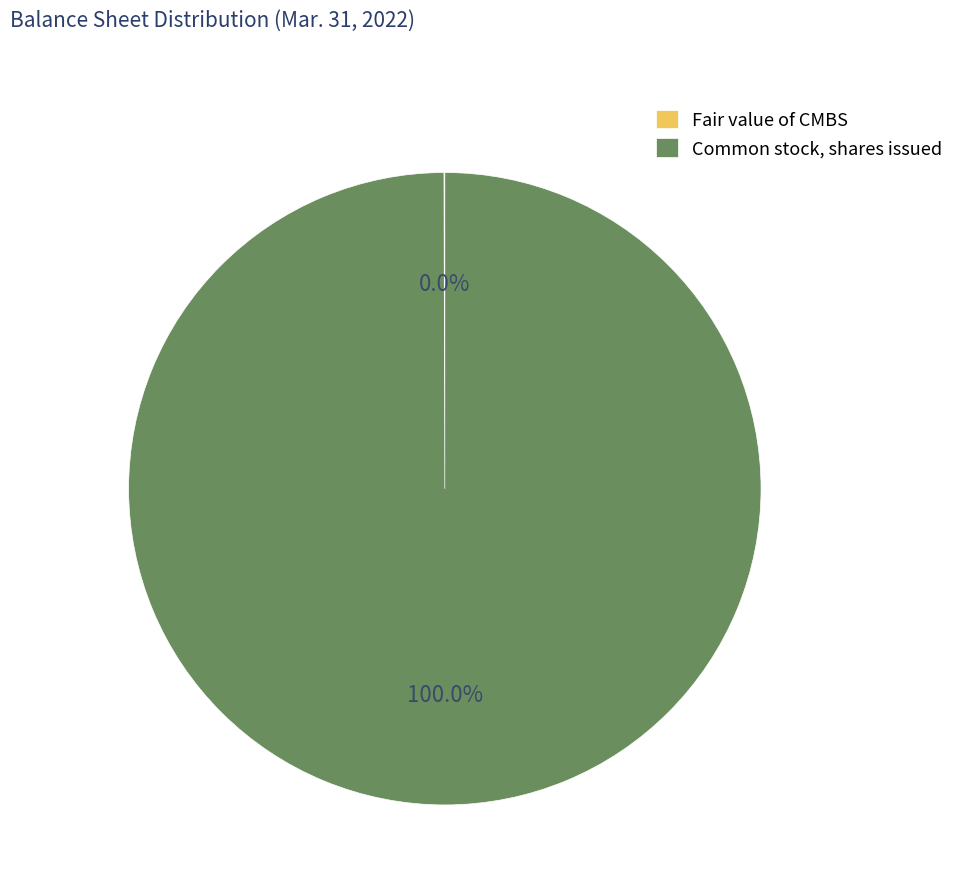

Which slice is the largest?

Common stock, shares issued